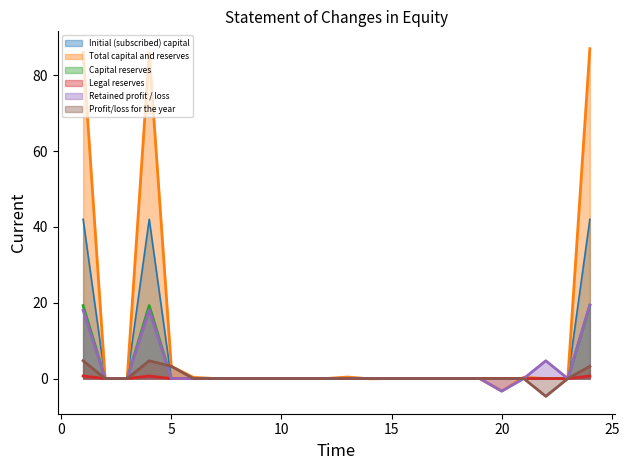

Reading left to right, extract all data points from this chart.

Initial (subscribed) capital: 1=42.0	2=0.0	3=0.0	4=42.0	5=0.0	6=0.0	7=0.0	8=0.0	9=0.0	10=0.0	11=0.0	12=0.0	13=0.0	14=0.0	15=0.0	16=0.0	17=0.0	18=0.0	19=0.0	20=0.0	21=0.0	22=0.0	23=0.0	24=42.0
Total capital and reserves: 1=86.1	2=0.0	3=0.0	4=86.1	5=3.2	6=0.3	7=0.0	8=0.0	9=0.0	10=0.0	11=0.0	12=0.0	13=0.4	14=-0.1	15=0.0	16=0.0	17=0.0	18=0.0	19=0.0	20=-3.3	21=0.3	22=0.0	23=0.0	24=87.0
Capital reserves: 1=19.2	2=0.0	3=0.0	4=19.2	5=0.0	6=0.0	7=0.0	8=0.0	9=0.0	10=0.0	11=0.0	12=0.0	13=0.0	14=0.0	15=0.0	16=0.0	17=0.0	18=0.0	19=0.0	20=0.0	21=0.0	22=0.0	23=0.0	24=19.3
Legal reserves: 1=0.7	2=0.0	3=0.0	4=0.7	5=0.0	6=0.0	7=0.0	8=0.0	9=0.0	10=0.0	11=0.0	12=0.0	13=0.0	14=0.0	15=0.0	16=0.0	17=0.0	18=0.0	19=0.0	20=0.0	21=0.0	22=0.0	23=0.0	24=0.7
Retained profit / loss: 1=18.0	2=0.0	3=0.0	4=18.0	5=0.0	6=0.0	7=0.0	8=0.0	9=0.0	10=0.0	11=0.0	12=0.0	13=0.0	14=0.0	15=0.0	16=0.0	17=0.0	18=0.0	19=0.0	20=-3.3	21=0.0	22=4.7	23=0.0	24=19.4
Profit/loss for the year: 1=4.7	2=0.0	3=0.0	4=4.7	5=3.2	6=0.0	7=0.0	8=0.0	9=0.0	10=0.0	11=0.0	12=0.0	13=0.0	14=0.0	15=0.0	16=0.0	17=0.0	18=0.0	19=0.0	20=0.0	21=0.0	22=-4.7	23=0.0	24=3.2